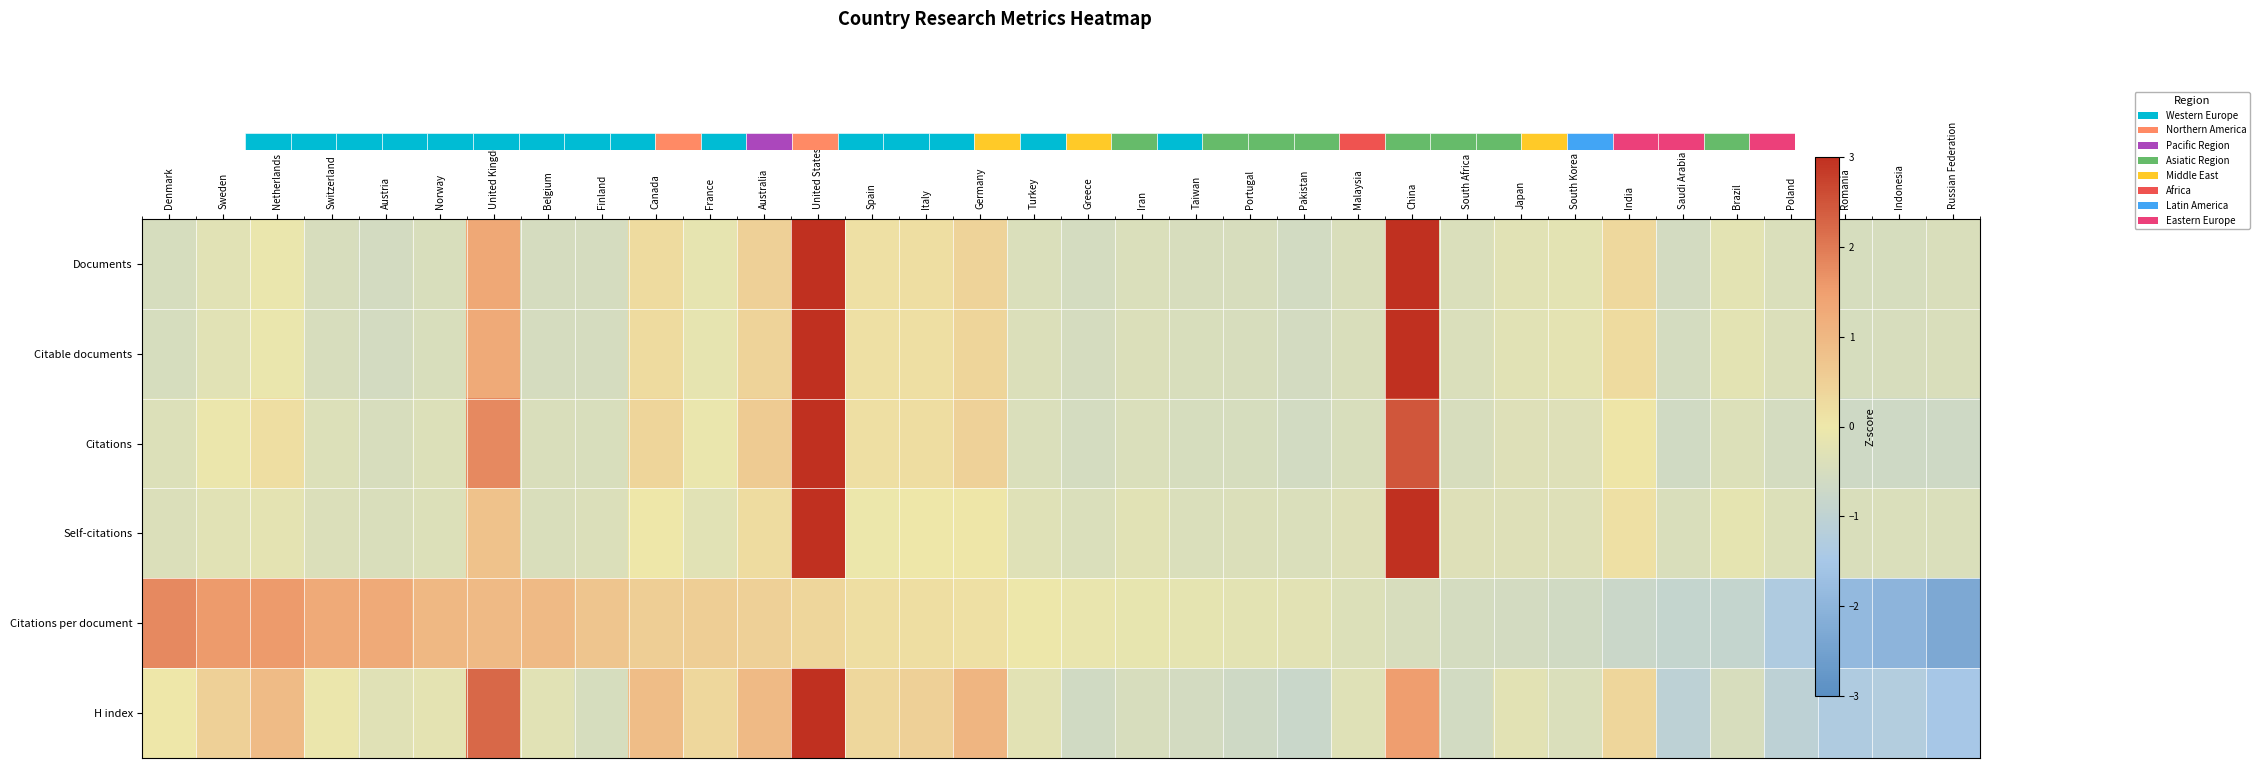

How many series are shown in this chart?

6